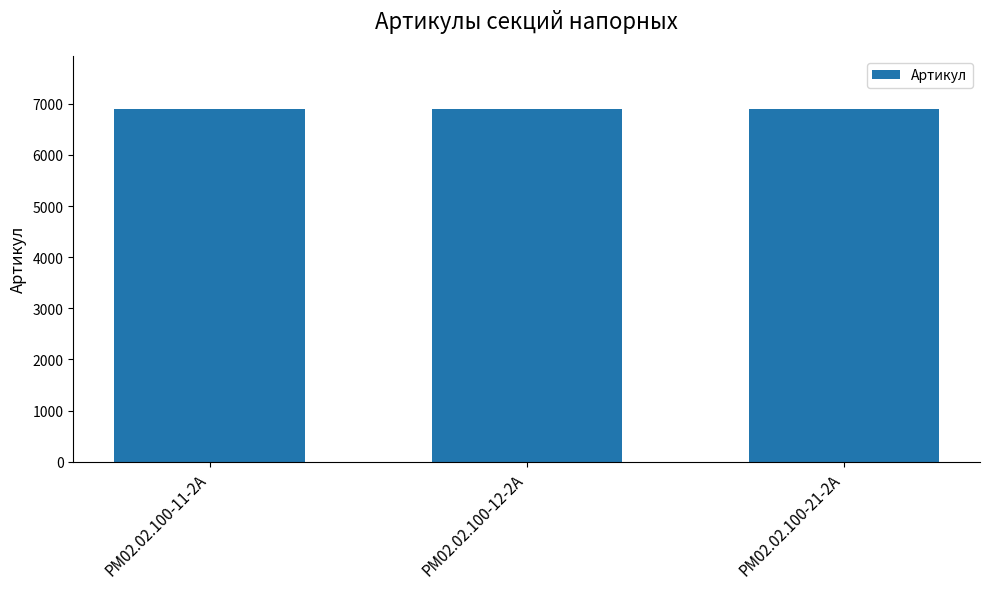

What is the label of the 1st bar from the left?

РМ02.02.100-11-2А